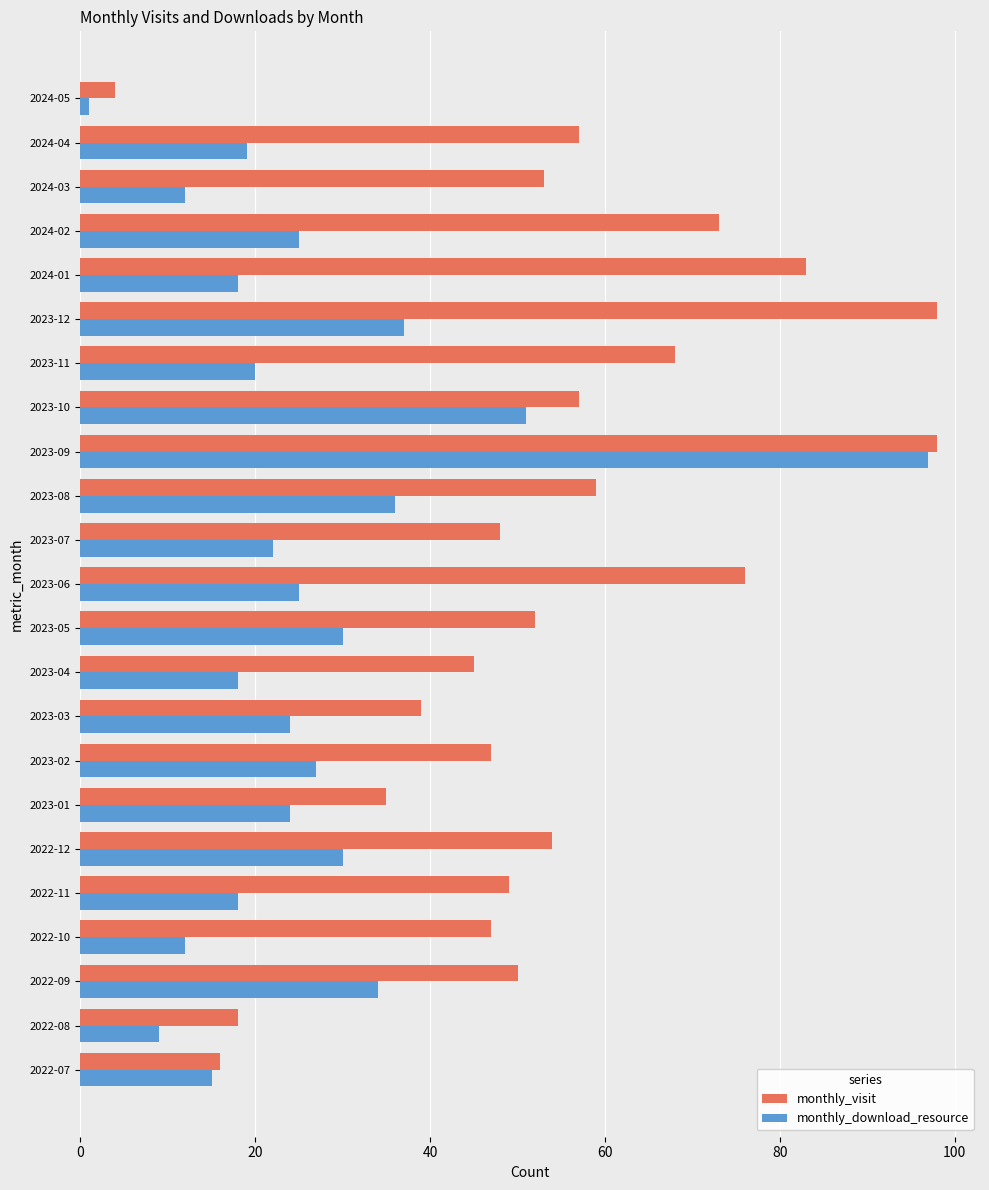

What is the difference between the highest and lowest values at 2024-01?

65